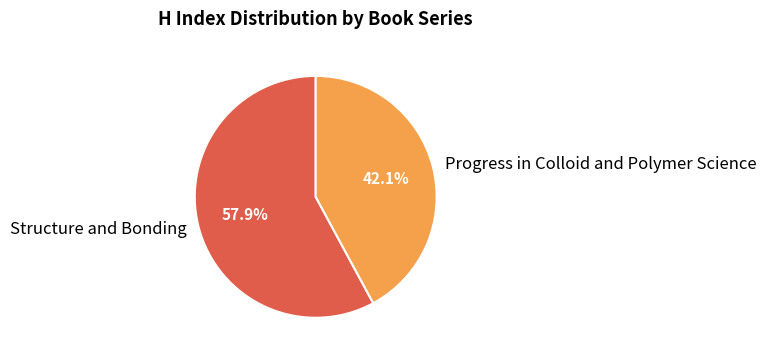

Between Structure and Bonding and Progress in Colloid and Polymer Science, which is larger?

Structure and Bonding